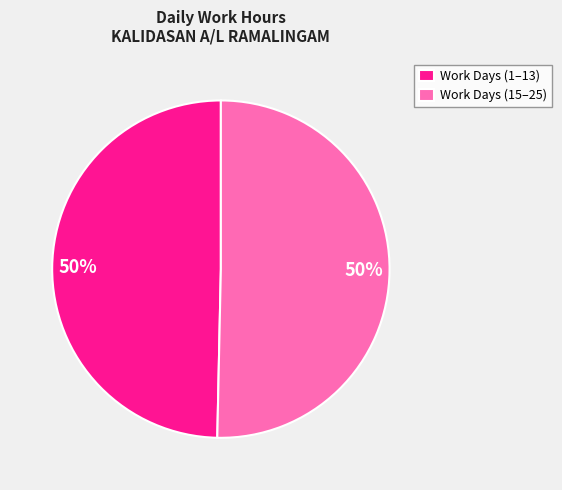

To the nearest percent, what is the average slice percentage?

50%